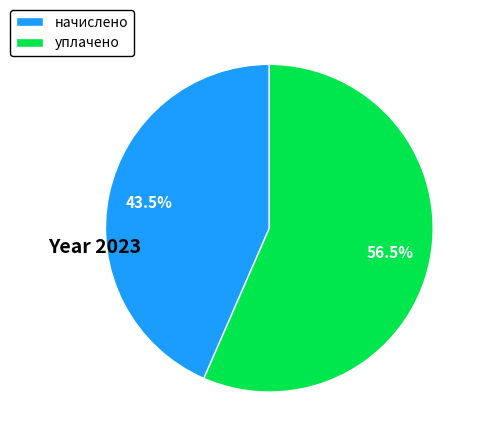

Rank the categories by value from lowest to highest.

начислено, уплачено